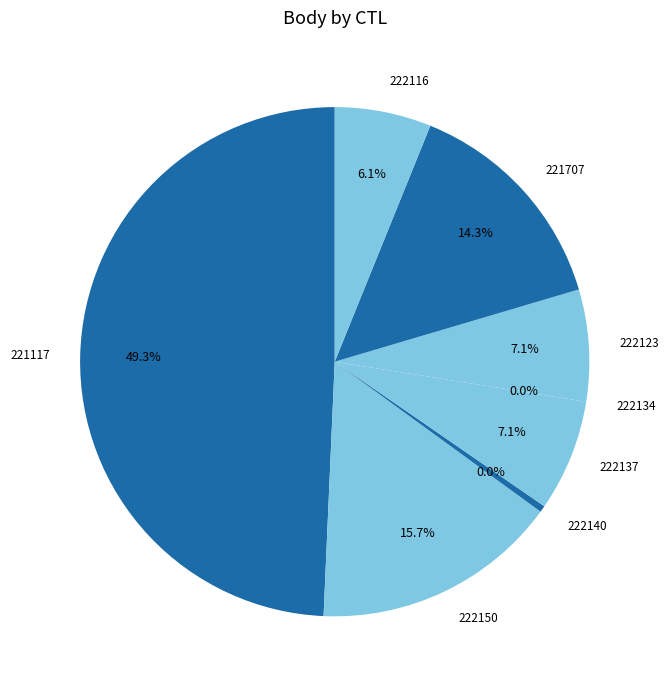

Is 222123 the majority of the pie?

No